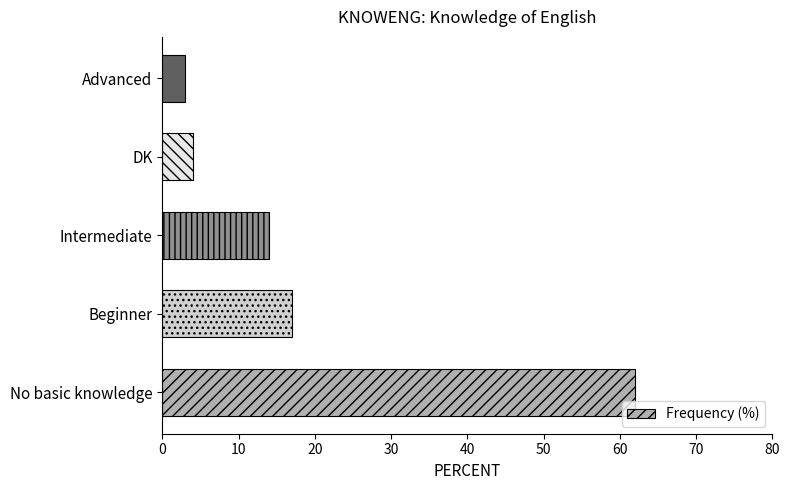

What is the difference between the maximum and minimum values?

59